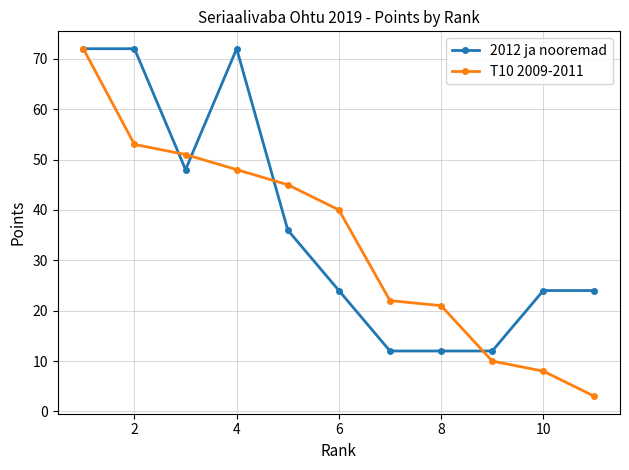

True or false: T10 2009-2011 has more than 0 interior local peaks.

False